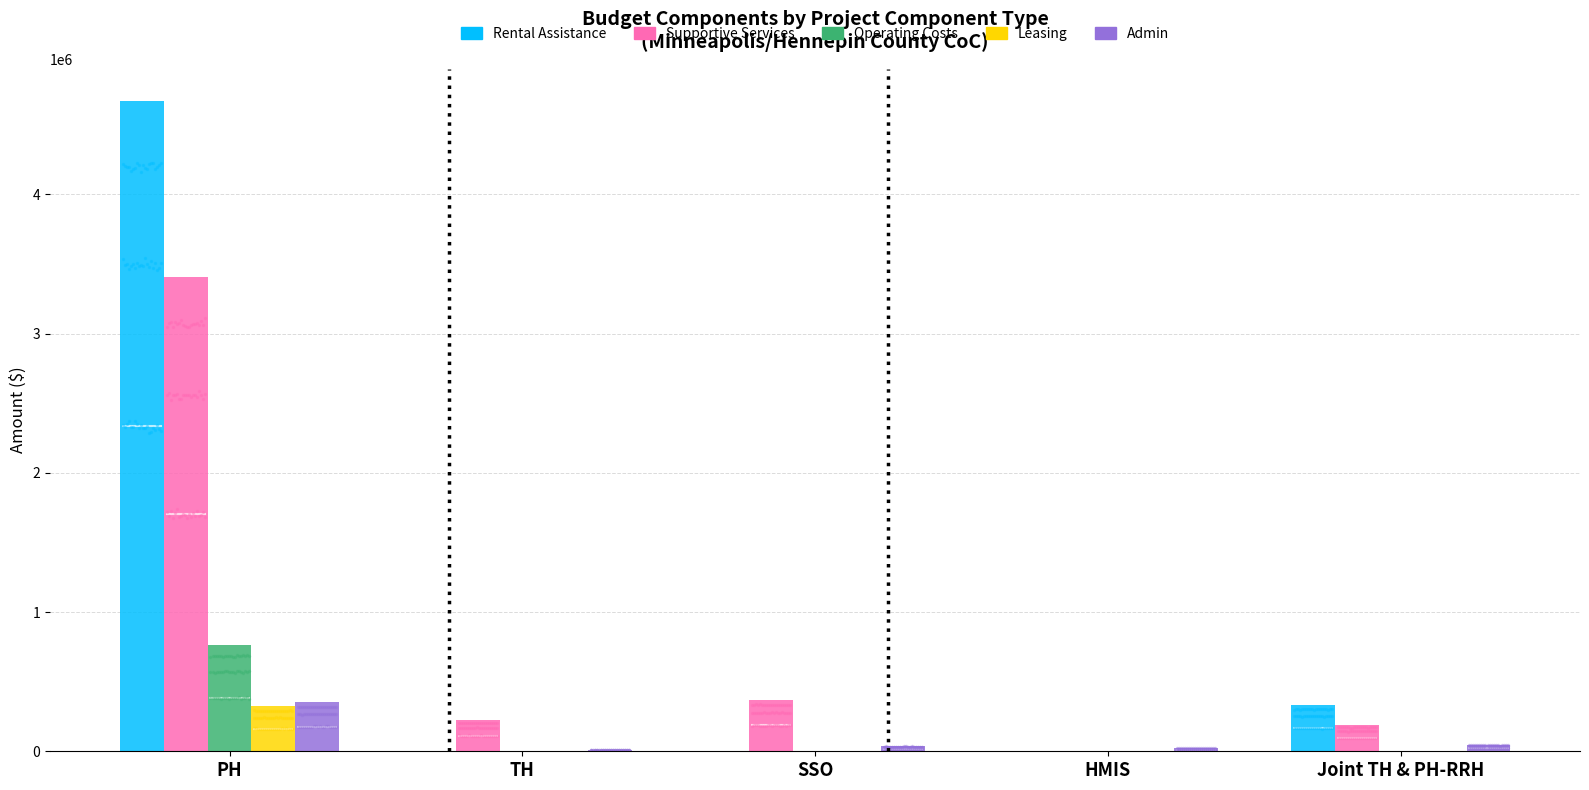

Rank the categories by Admin value from lowest to highest.

TH, HMIS, SSO, Joint TH & PH-RRH, PH